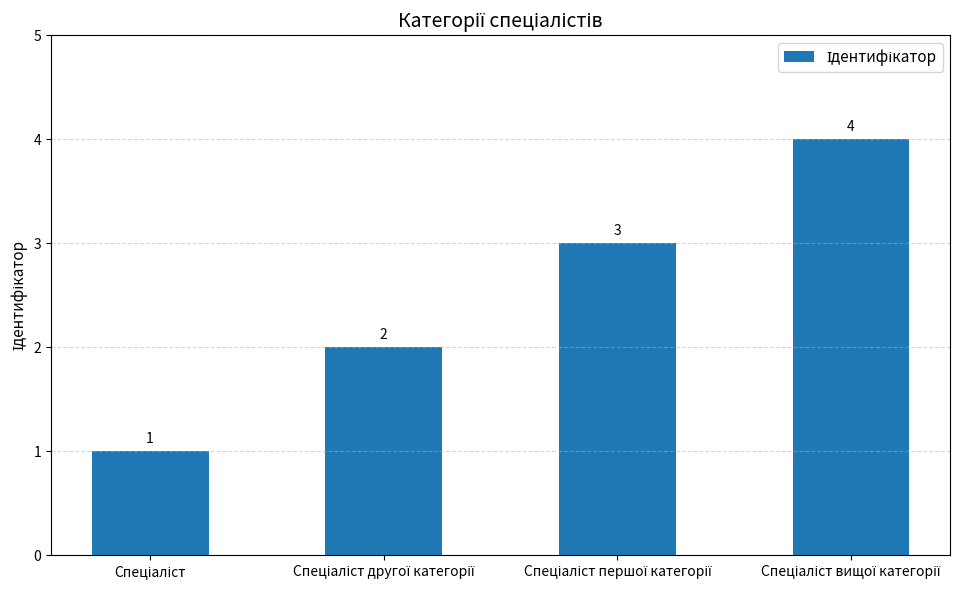

What is the greatest value displayed?

4